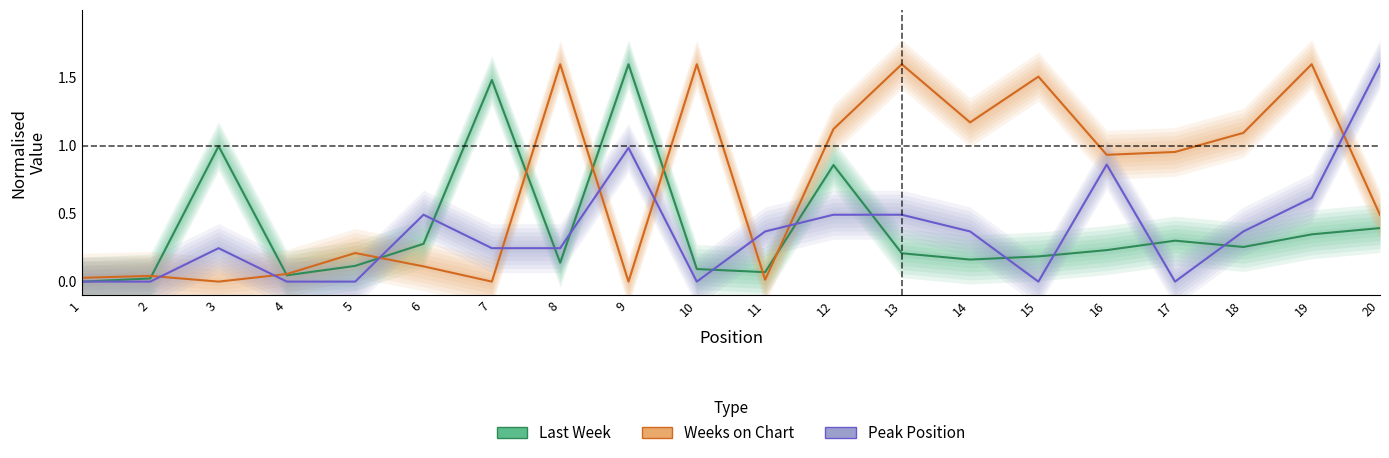

Reading left to right, extract all data points from this chart.

Last Week: 1=0.0	2=0.0	3=1.0	4=0.0	5=0.1	6=0.3	7=1.5	8=0.1	9=1.6	10=0.1	11=0.1	12=0.9	13=0.2	14=0.2	15=0.2	16=0.2	17=0.3	18=0.3	19=0.3	20=0.4
Weeks on Chart: 1=0.0	2=0.0	3=0.0	4=0.1	5=0.2	6=0.1	7=0.0	8=1.6	9=0.0	10=1.6	11=0.0	12=1.1	13=1.6	14=1.2	15=1.5	16=0.9	17=1.0	18=1.1	19=1.6	20=0.5
Peak Position: 1=0.0	2=0.0	3=0.2	4=0.0	5=0.0	6=0.5	7=0.2	8=0.2	9=1.0	10=0.0	11=0.4	12=0.5	13=0.5	14=0.4	15=0.0	16=0.9	17=0.0	18=0.4	19=0.6	20=1.6